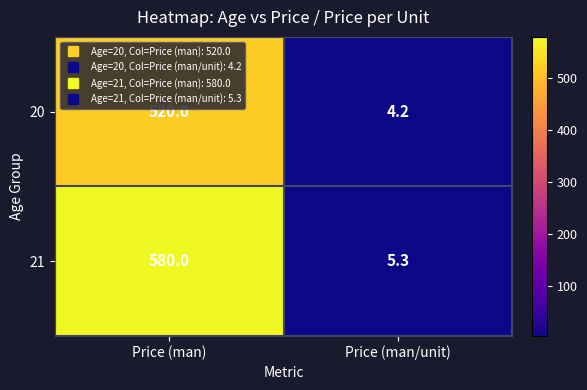

How many data points does each series have?

2